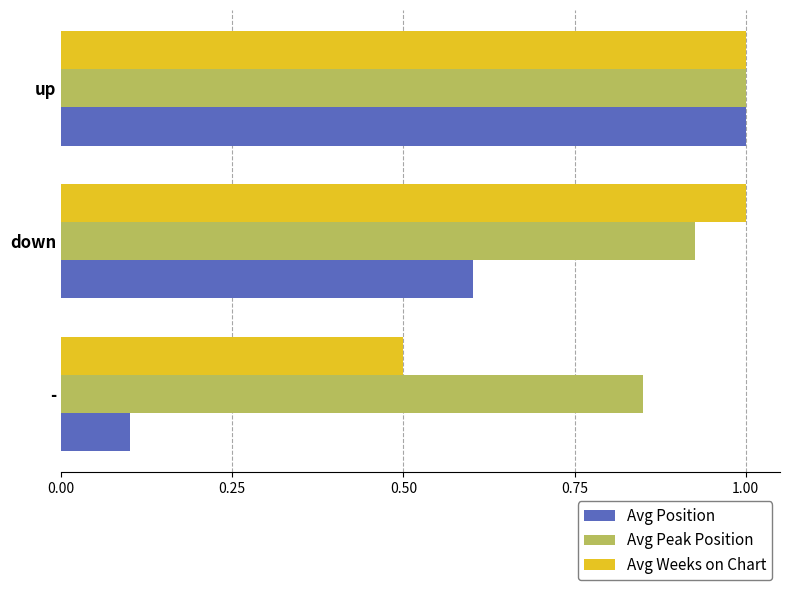

List the series in order of their overall mean, highest first.

Avg Peak Position, Avg Weeks on Chart, Avg Position